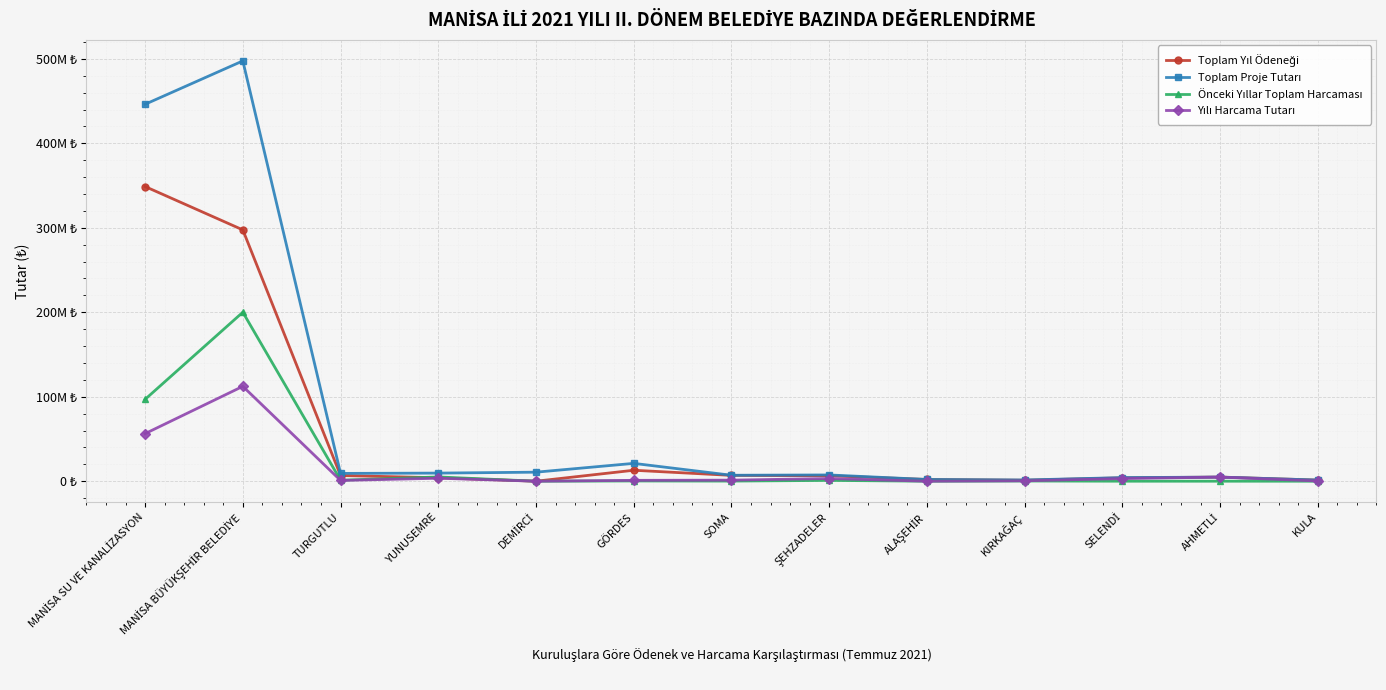

At TURGUTLU, list the series in order from smallest to largest.

Yılı Harcama Tutarı, Önceki Yıllar Toplam Harcaması, Toplam Yıl Ödeneği, Toplam Proje Tutarı